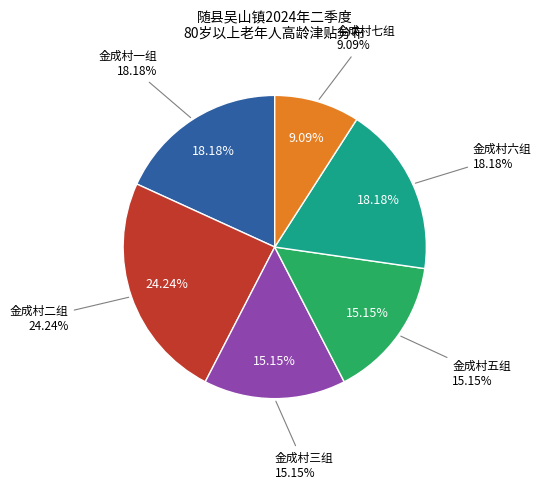

Combined, what portion of the pie is 金成村二组 and 金成村三组?

39.4%